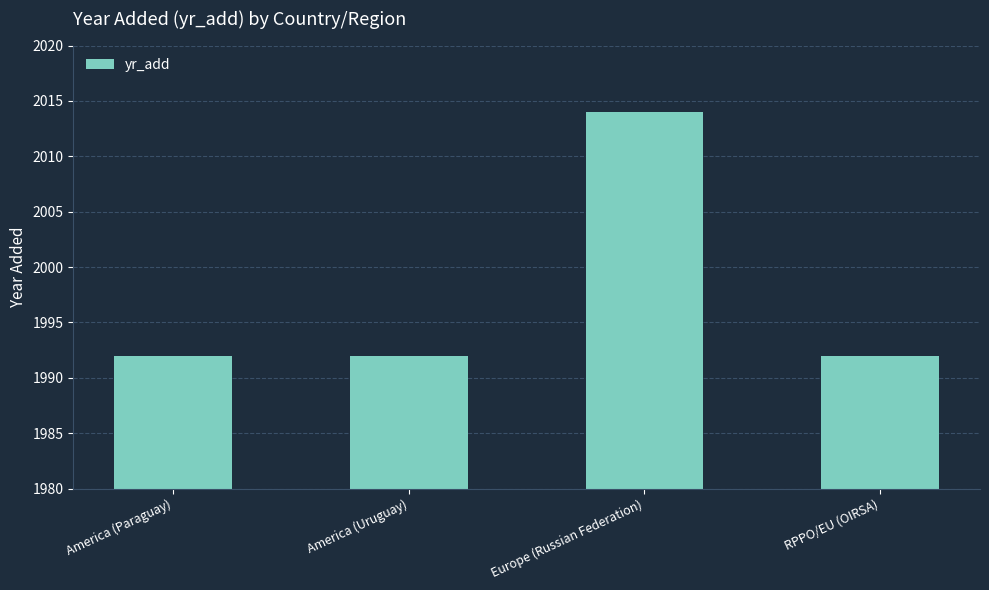

Approximately how many times larger is the value at RPPO/EU (OIRSA) compared to Europe (Russian Federation)?

1.0